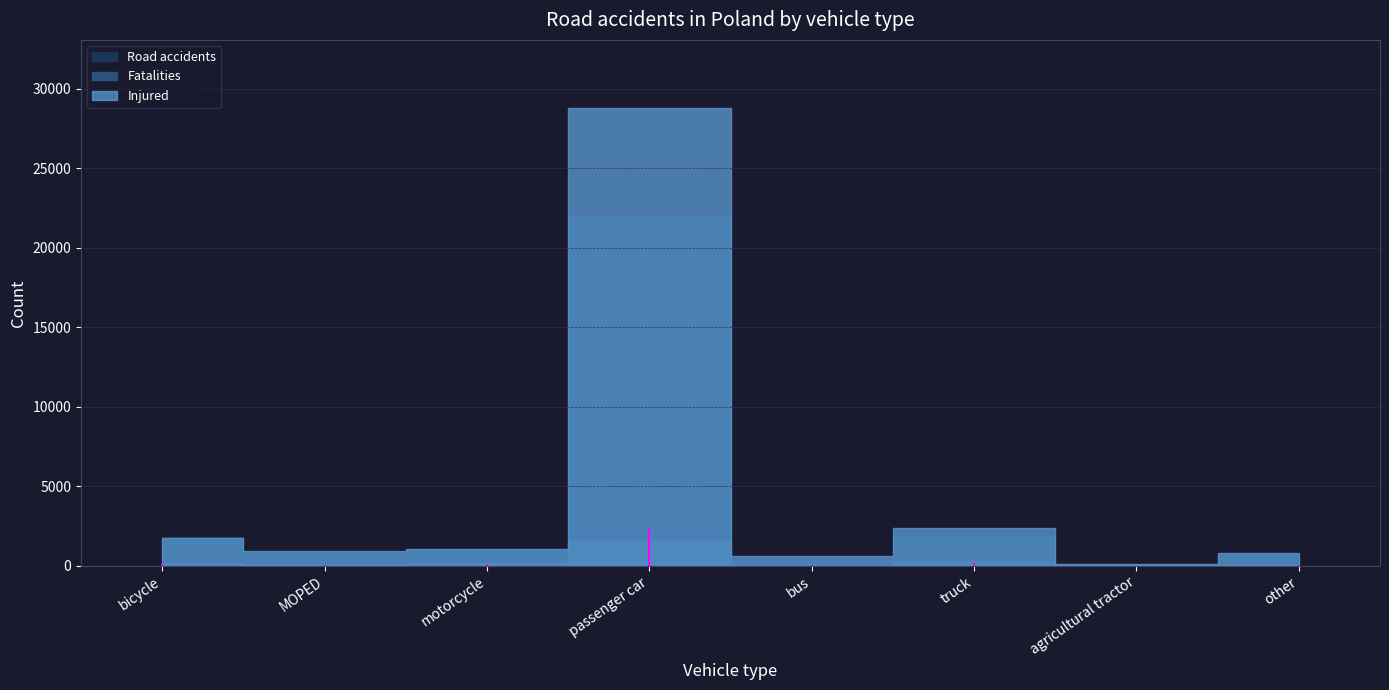

Which label corresponds to the largest value in the chart?

passenger car